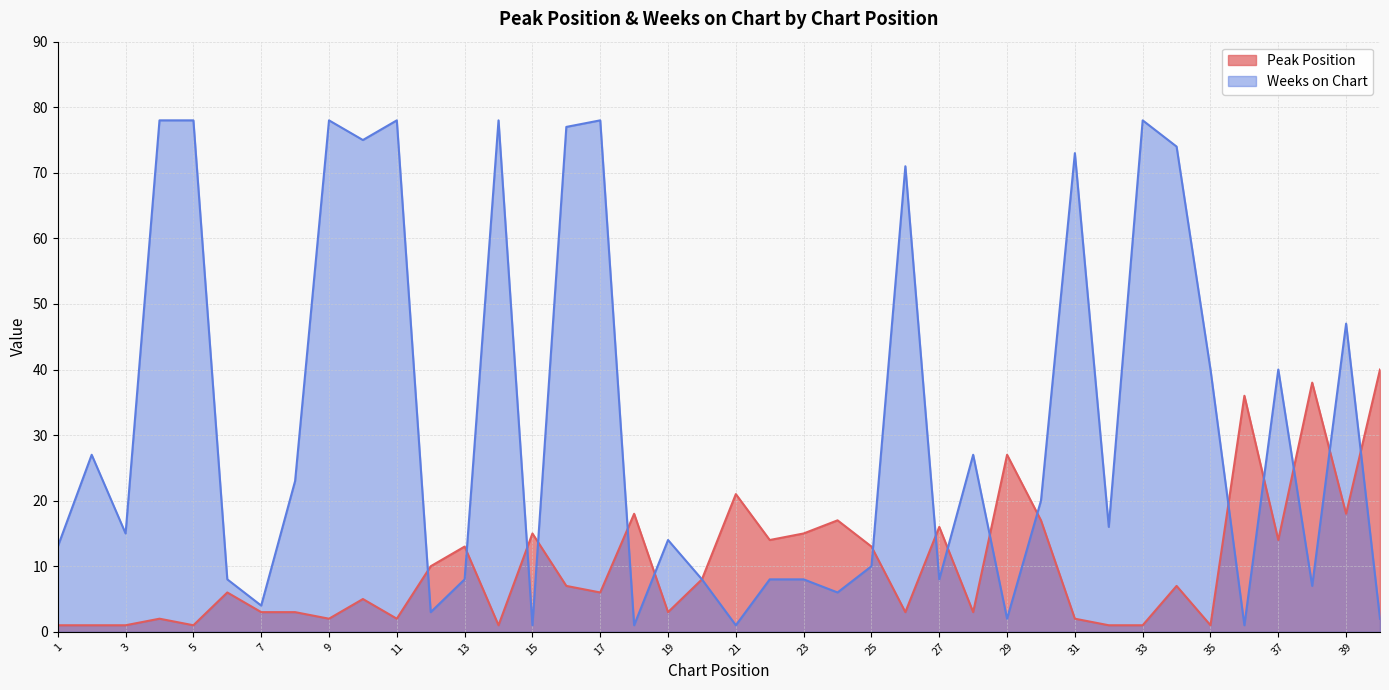

Count the number of data series in this chart.

2